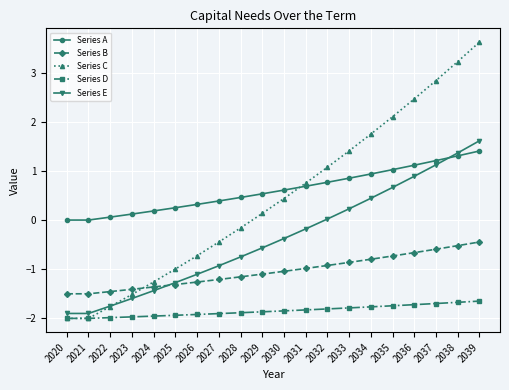

What is the difference between the maximum and second lowest values in the Series E series?

3.5